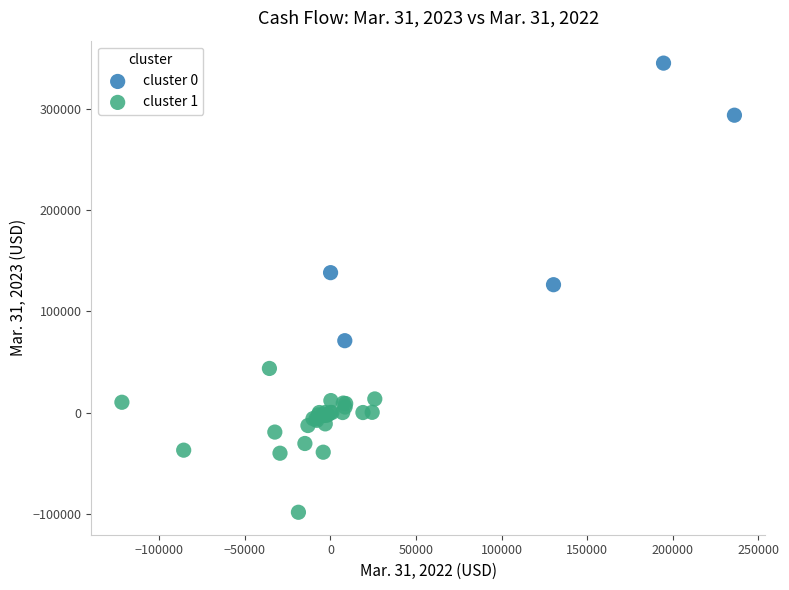

Which series reaches the minimum Y coordinate?

cluster 1